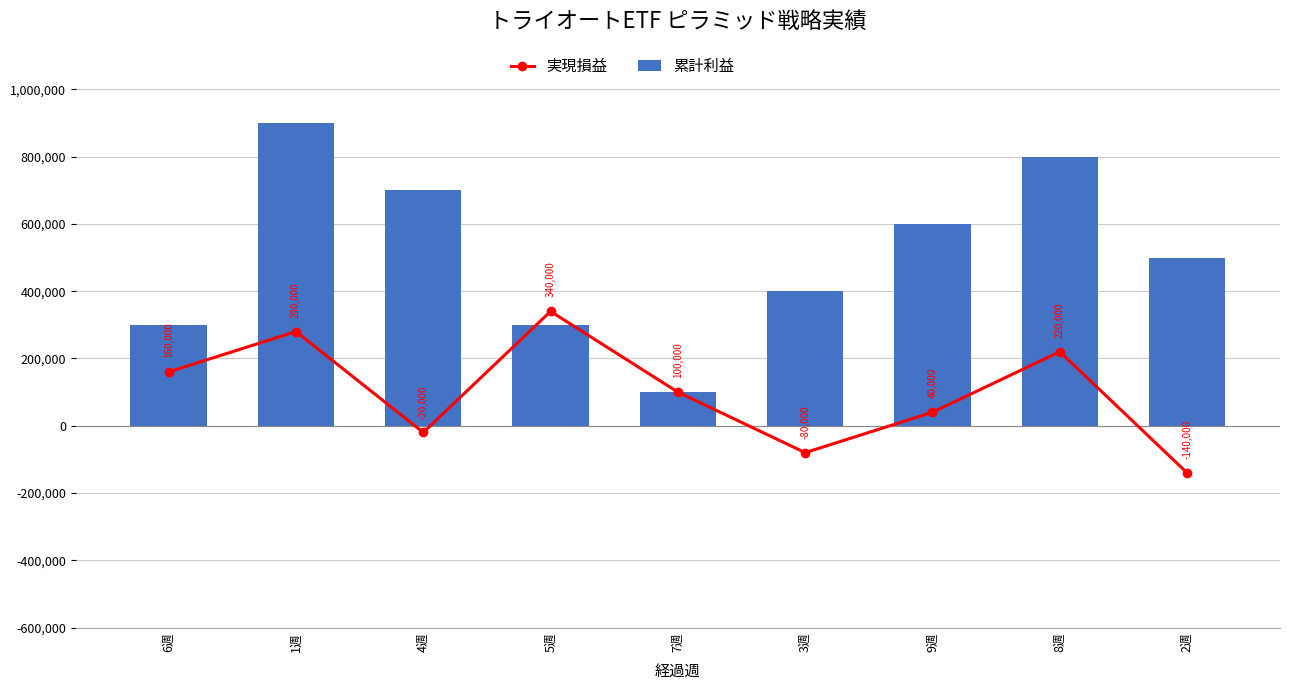

List the labels in order of 累計利益 value, smallest first.

7週, 6週, 5週, 3週, 2週, 9週, 4週, 8週, 1週